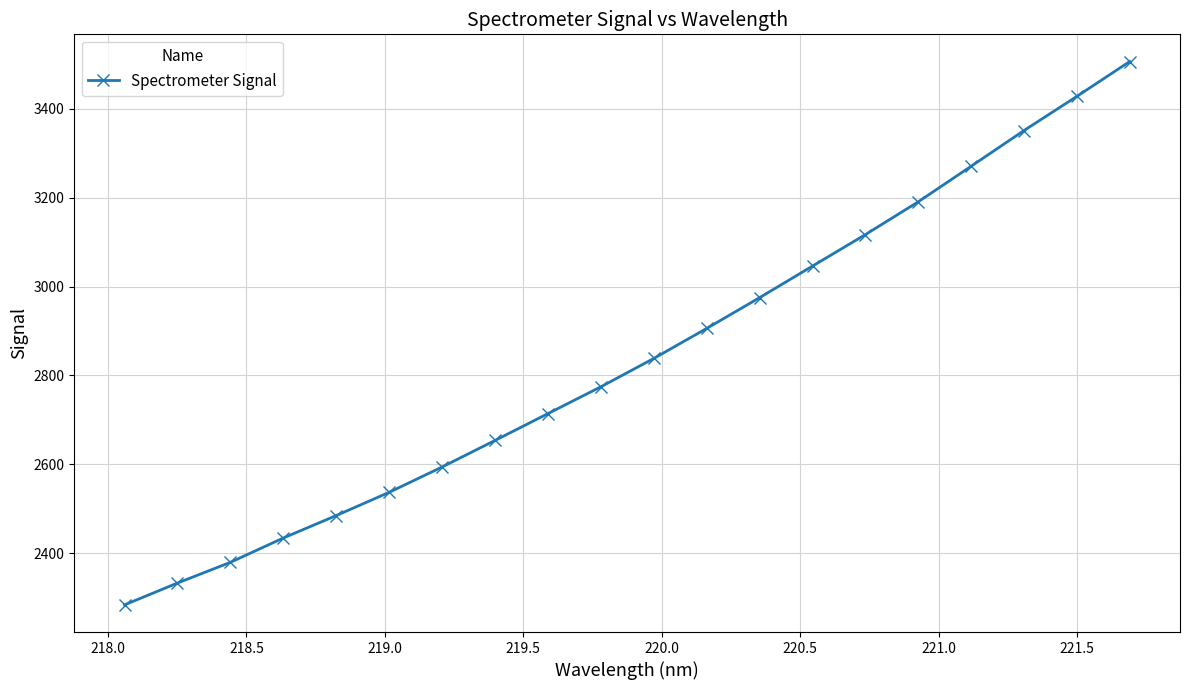

What is the maximum value shown in the chart?

3506.3